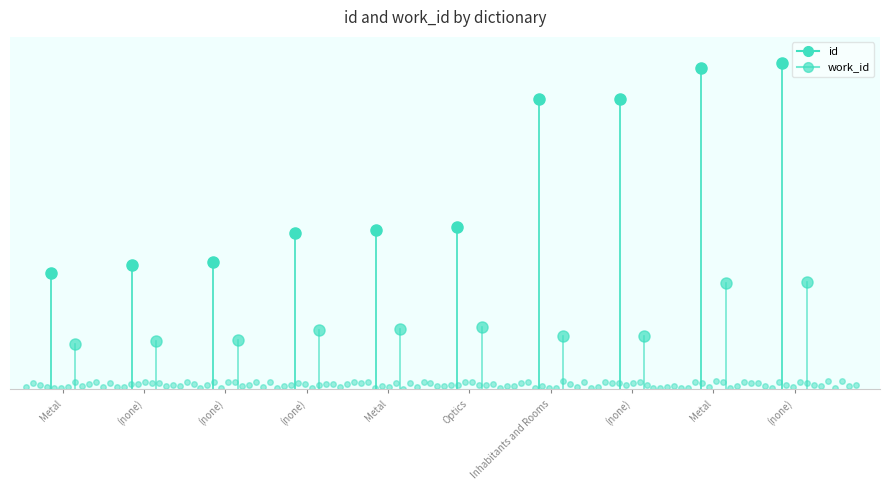

List the series in order of their overall mean, lowest first.

work_id, id